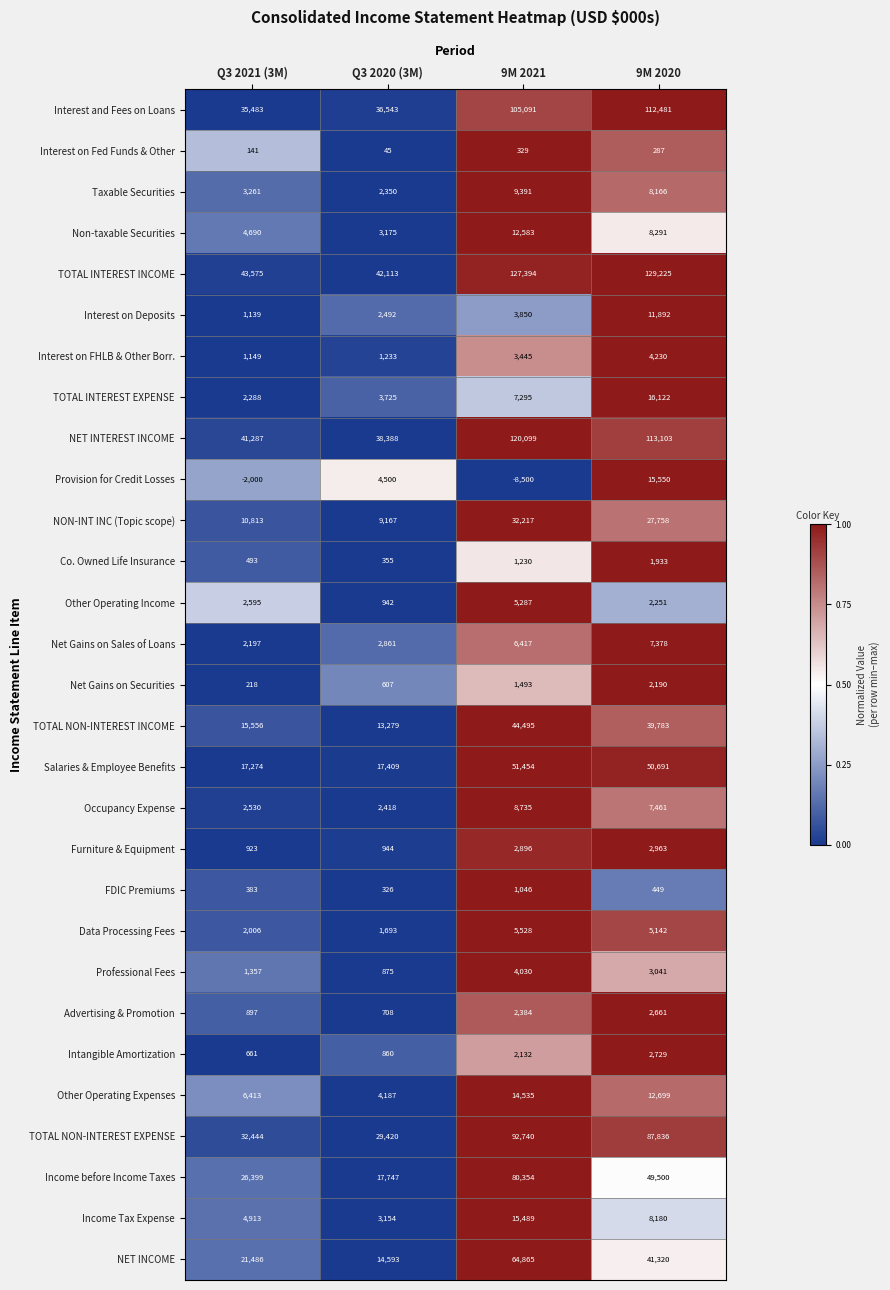

Which series has the widest spread of values?

TOTAL INTEREST INCOME